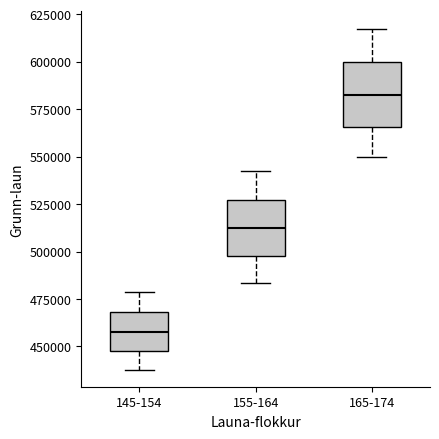

Reading left to right, read every box against the y-axis: the position of its median line, the range the box covers, and the ends of its whiskers. The values are not printed on the chart, so give them approximately, as read against the axis.

145-154: median 460000, box 450000 to 470000, whiskers 440000 to 480000
155-164: median 510000, box 500000 to 525000, whiskers 485000 to 545000
165-174: median 585000, box 565000 to 600000, whiskers 550000 to 615000